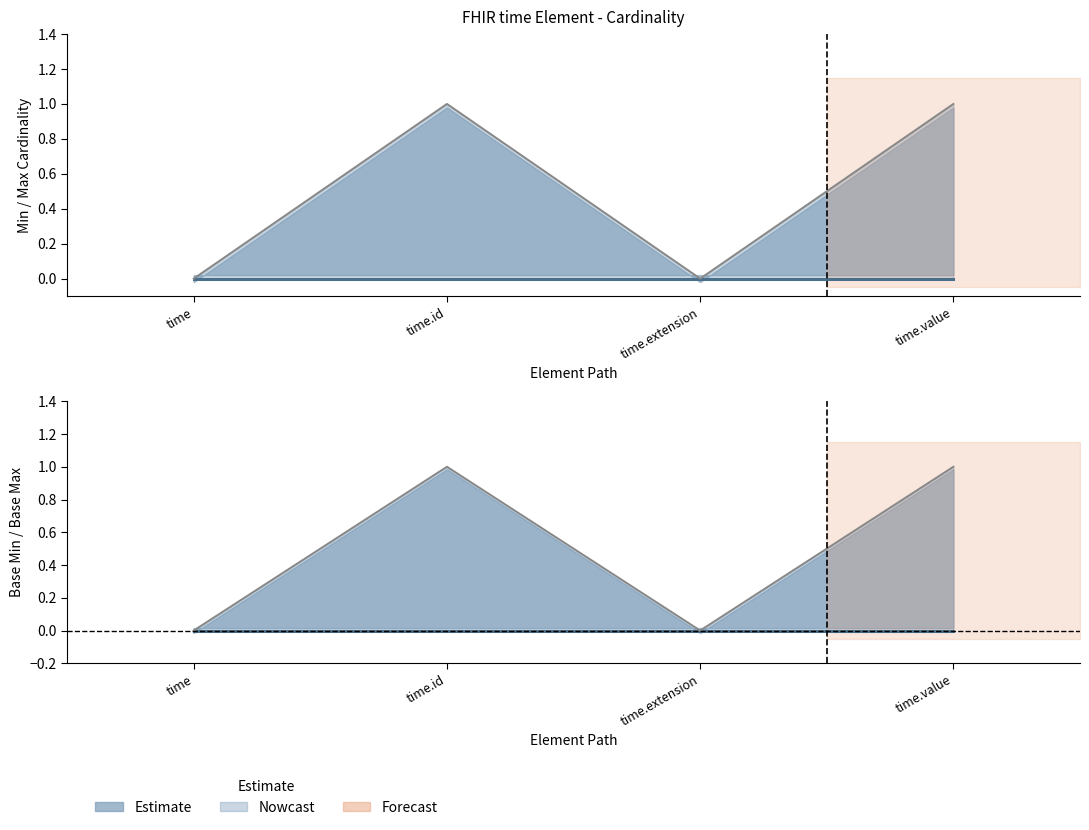

What is the label of the 4th point from the left?

time.value